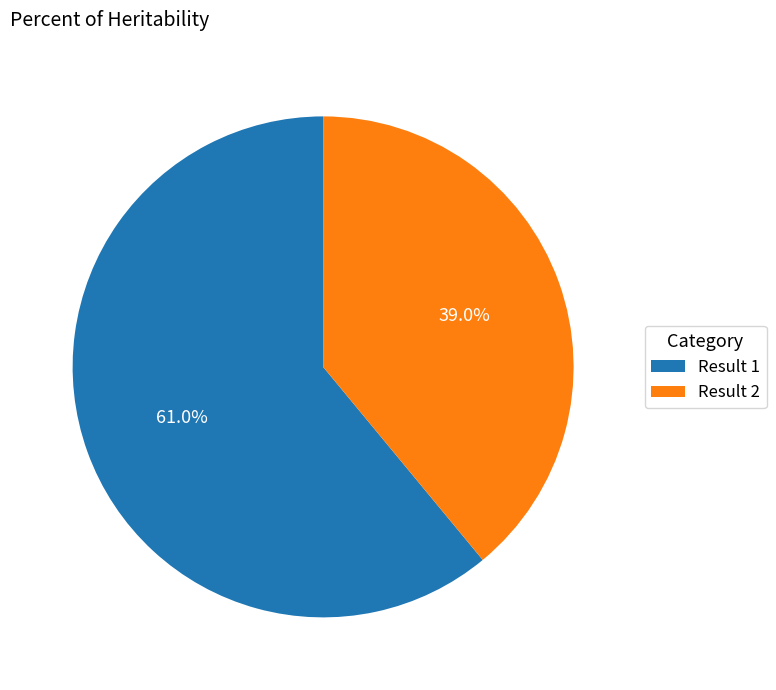

Which slice is the largest?

Result 1